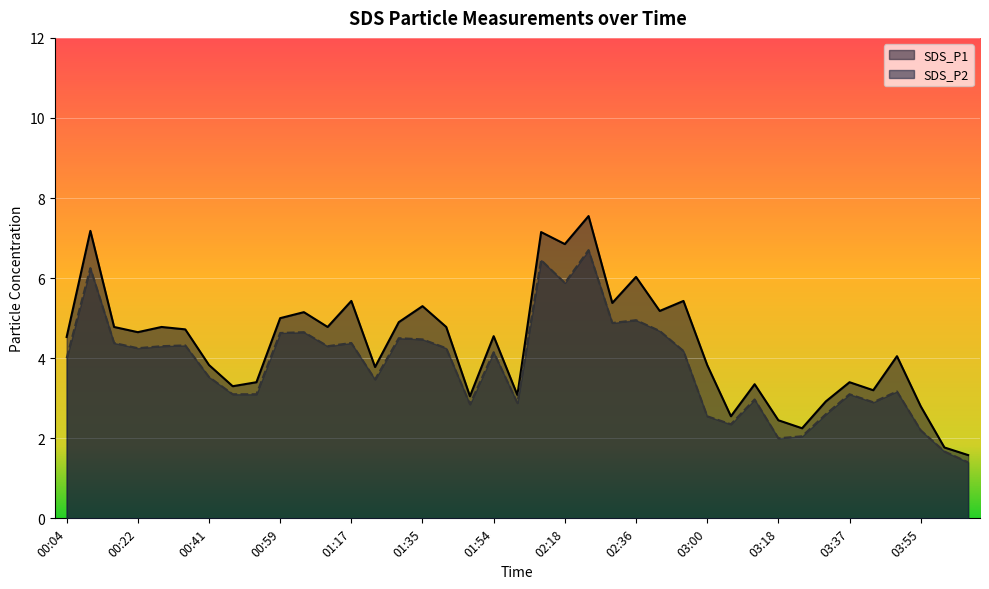

Reading left to right, what are all the values shown in this chart?

SDS_P1: 00:04=4.5	00:10=7.2	00:16=4.8	00:22=4.7	00:28=4.8	00:34=4.7	00:41=3.8	00:47=3.3	00:53=3.4	00:59=5.0	01:05=5.2	01:11=4.8	01:17=5.4	01:23=3.8	01:29=4.9	01:35=5.3	01:42=4.8	01:48=3.0	01:54=4.5	02:00=3.1	02:12=7.2	02:18=6.8	02:24=7.5	02:30=5.4	02:36=6.0	02:42=5.2	02:48=5.4	03:00=3.8	03:06=2.5	03:12=3.4	03:18=2.5	03:25=2.2	03:31=2.9	03:37=3.4	03:43=3.2	03:49=4.0	03:55=2.8	04:01=1.8	04:07=1.6
SDS_P2: 00:04=4.0	00:10=6.2	00:16=4.4	00:22=4.2	00:28=4.3	00:34=4.3	00:41=3.5	00:47=3.1	00:53=3.1	00:59=4.6	01:05=4.7	01:11=4.3	01:17=4.4	01:23=3.5	01:29=4.5	01:35=4.5	01:42=4.2	01:48=2.9	01:54=4.2	02:00=2.9	02:12=6.5	02:18=5.9	02:24=6.7	02:30=4.9	02:36=5.0	02:42=4.7	02:48=4.2	03:00=2.5	03:06=2.4	03:12=3.0	03:18=2.0	03:25=2.0	03:31=2.6	03:37=3.1	03:43=2.9	03:49=3.2	03:55=2.2	04:01=1.7	04:07=1.4